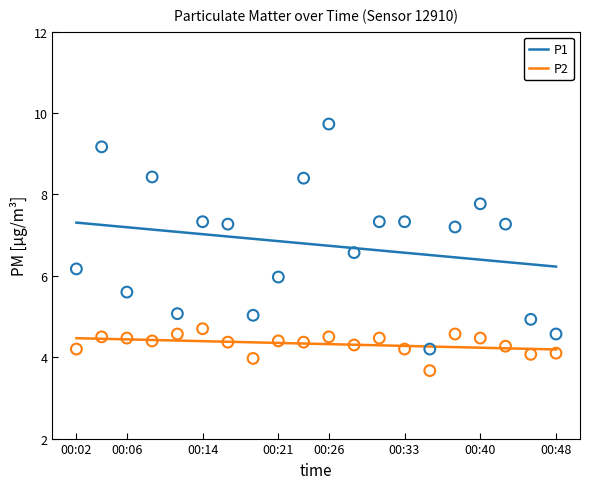

Is the value of P1 at 00:33 greater than the value of P2 at 00:40?

Yes